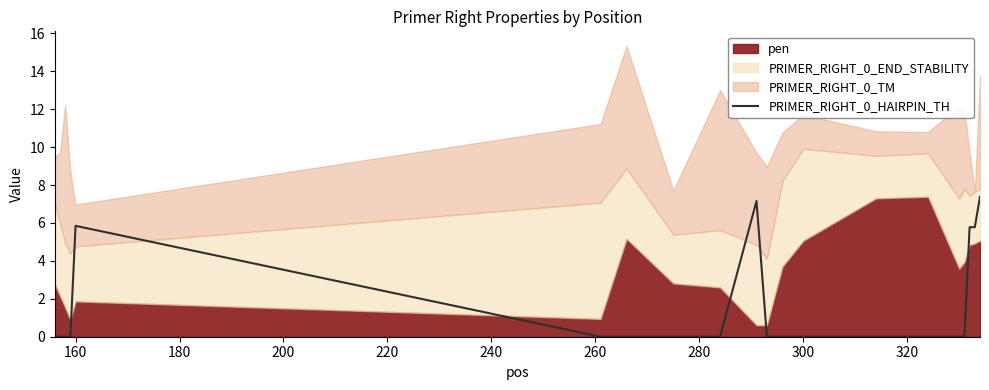

What is the highest value of the PRIMER_RIGHT_0_HAIRPIN_TH series?

7.4